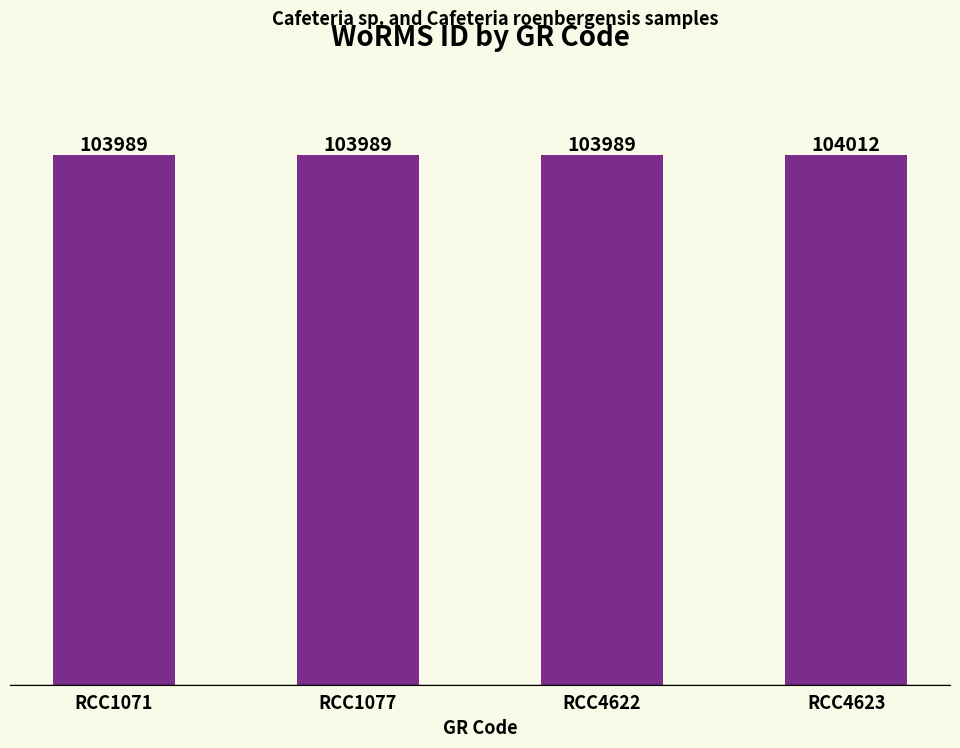

How many distinct data groups are displayed?

1